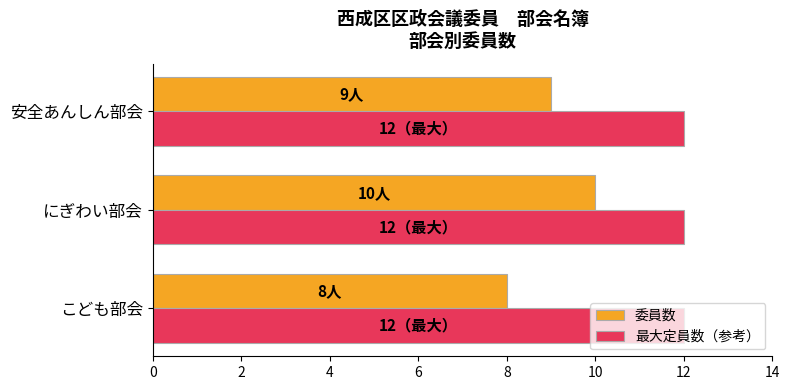

What is the sum of all 最大定員数（参考） values?

36